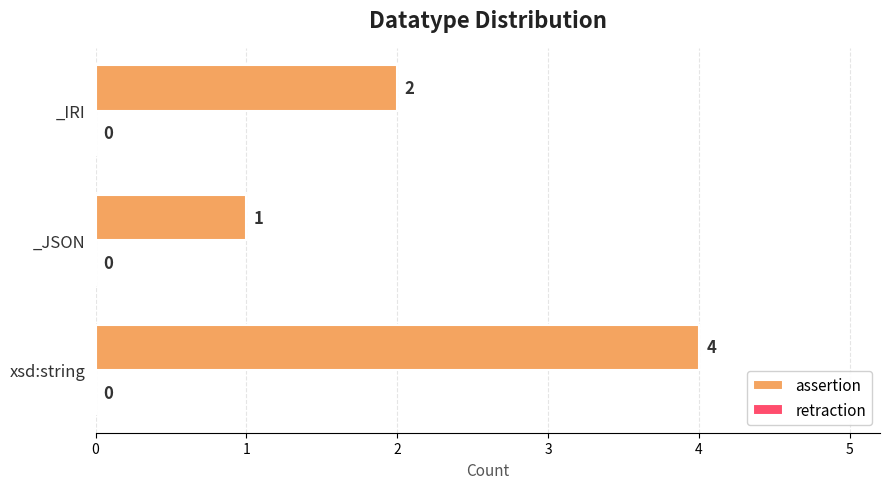

What is the greatest value displayed?

4